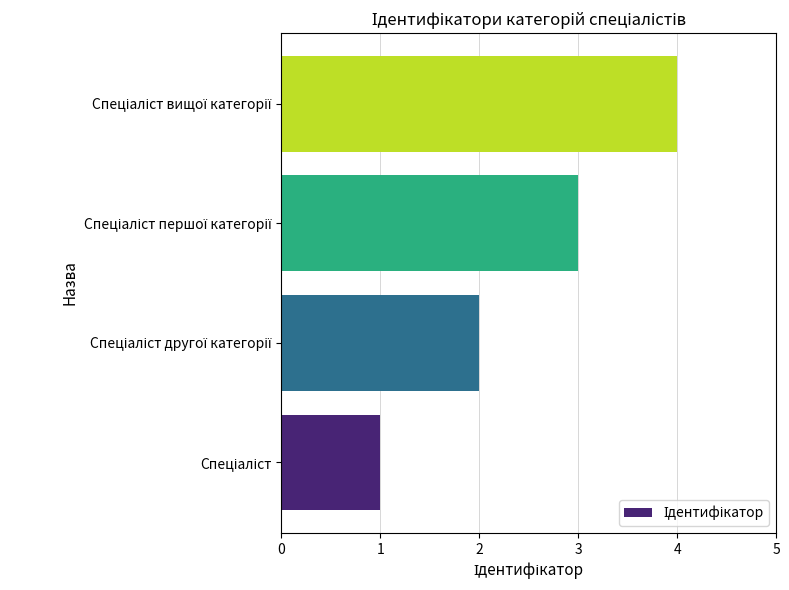

What is the difference between the maximum and minimum values?

3